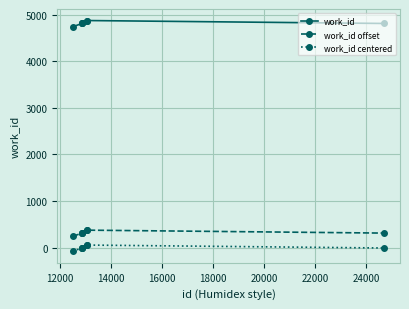

True or false: work_id offset and work_id intersect in this chart.

False